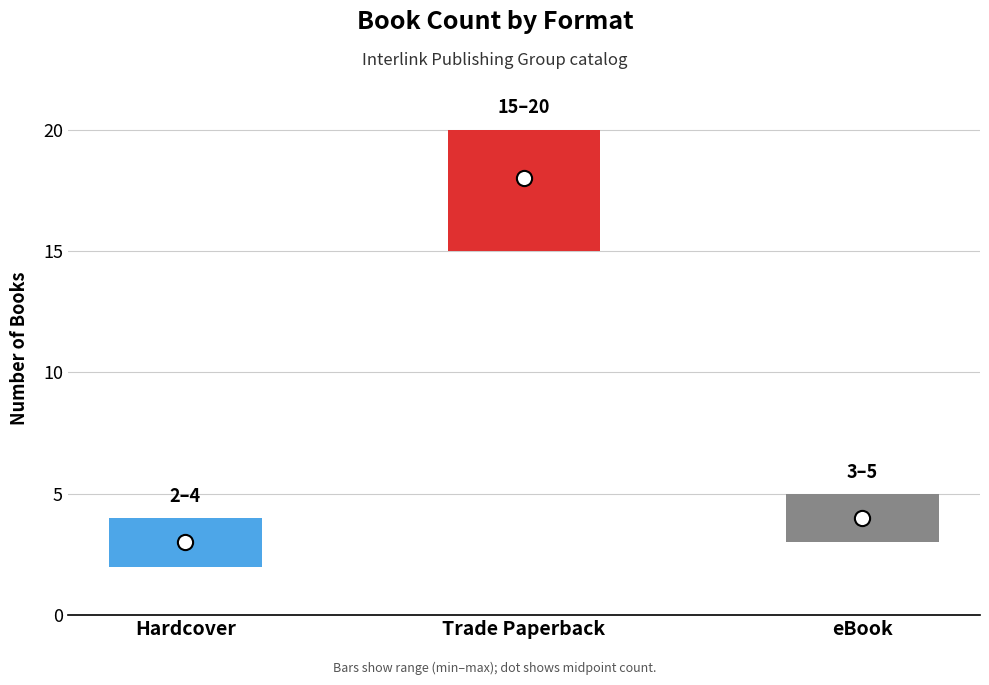

Which series has the widest spread of Y values?

Count